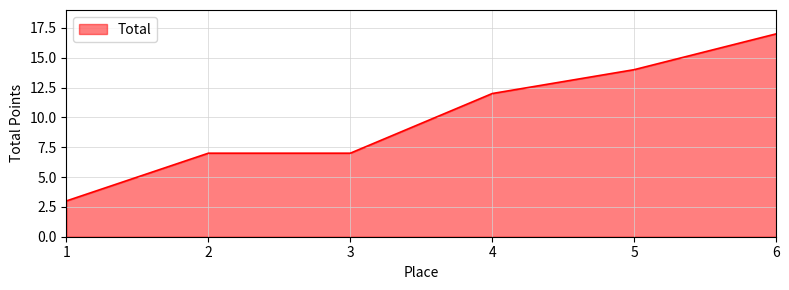

Count the number of data series in this chart.

1